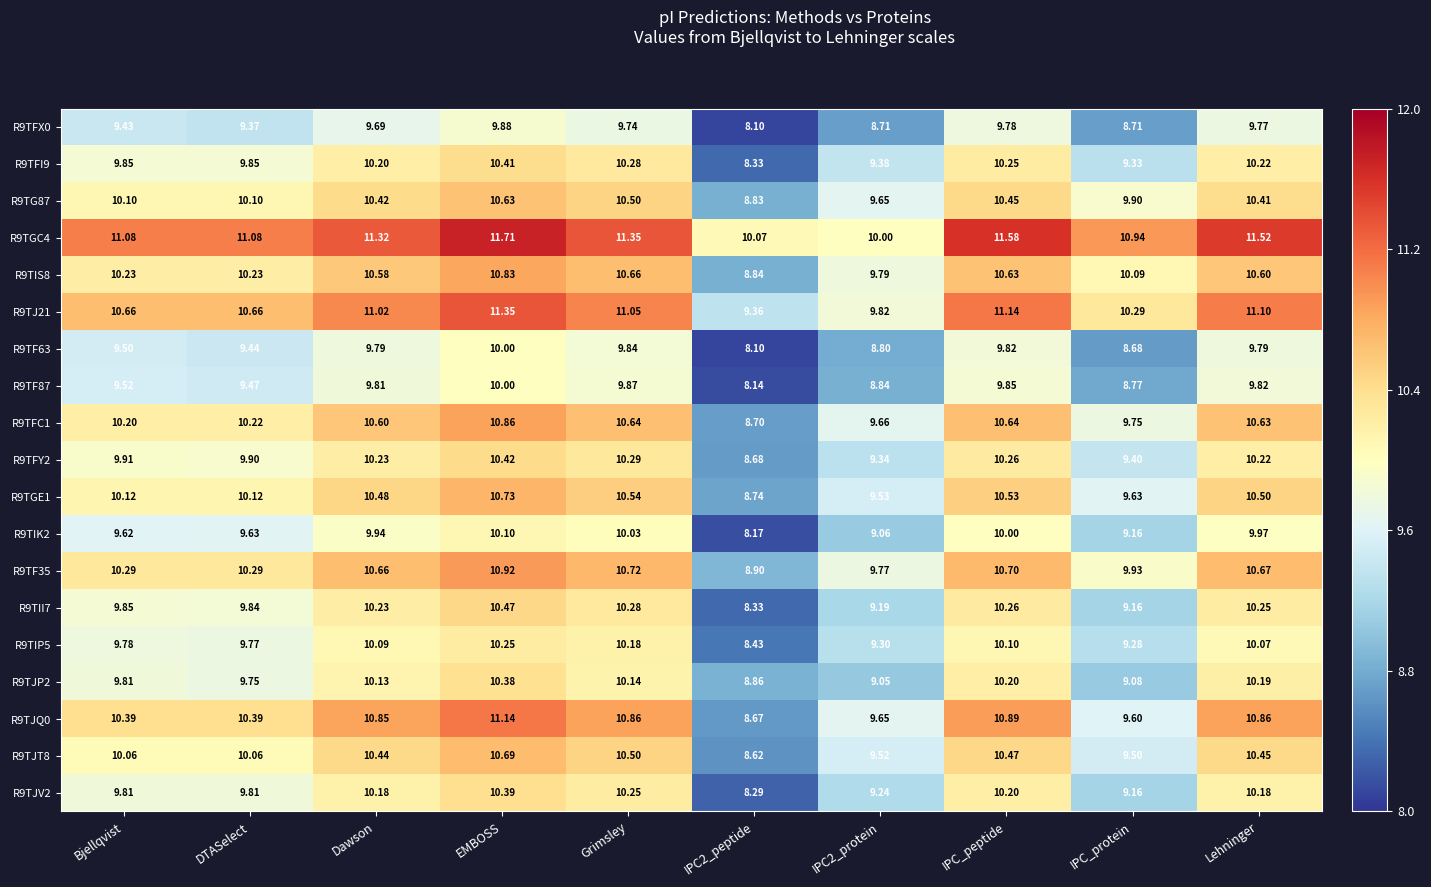

Is the value of R9TF63 at IPC_peptide greater than the value of R9TIP5 at Bjellqvist?

Yes